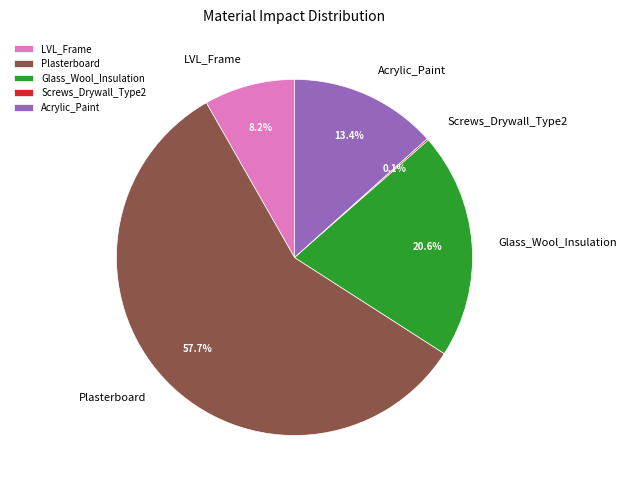

How much of the chart is everything except Acrylic_Paint?

86.6%